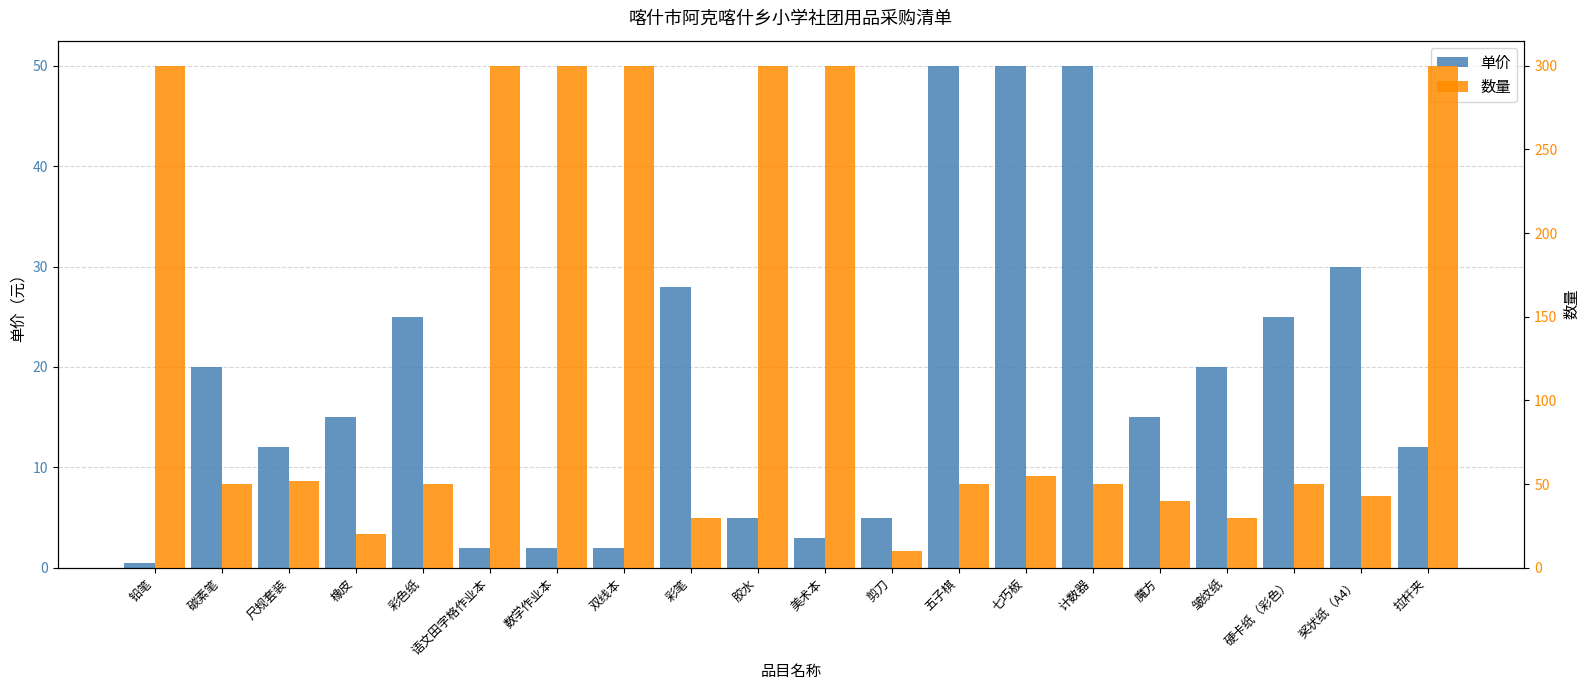

The 单价 series shows 5.0 at 剪刀. True or false?

True